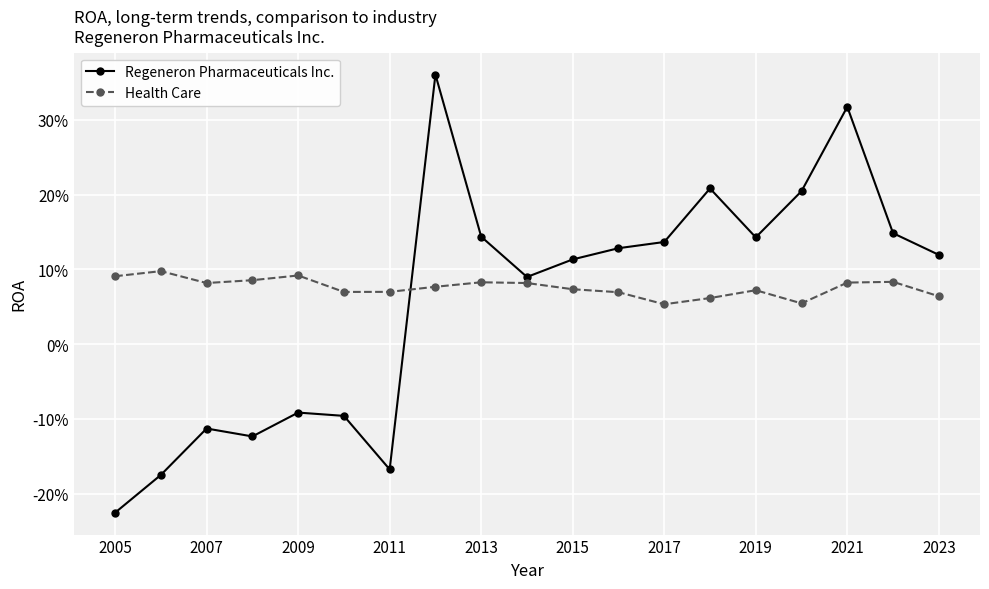

What are all the series names shown in the legend?

Regeneron Pharmaceuticals Inc., Health Care